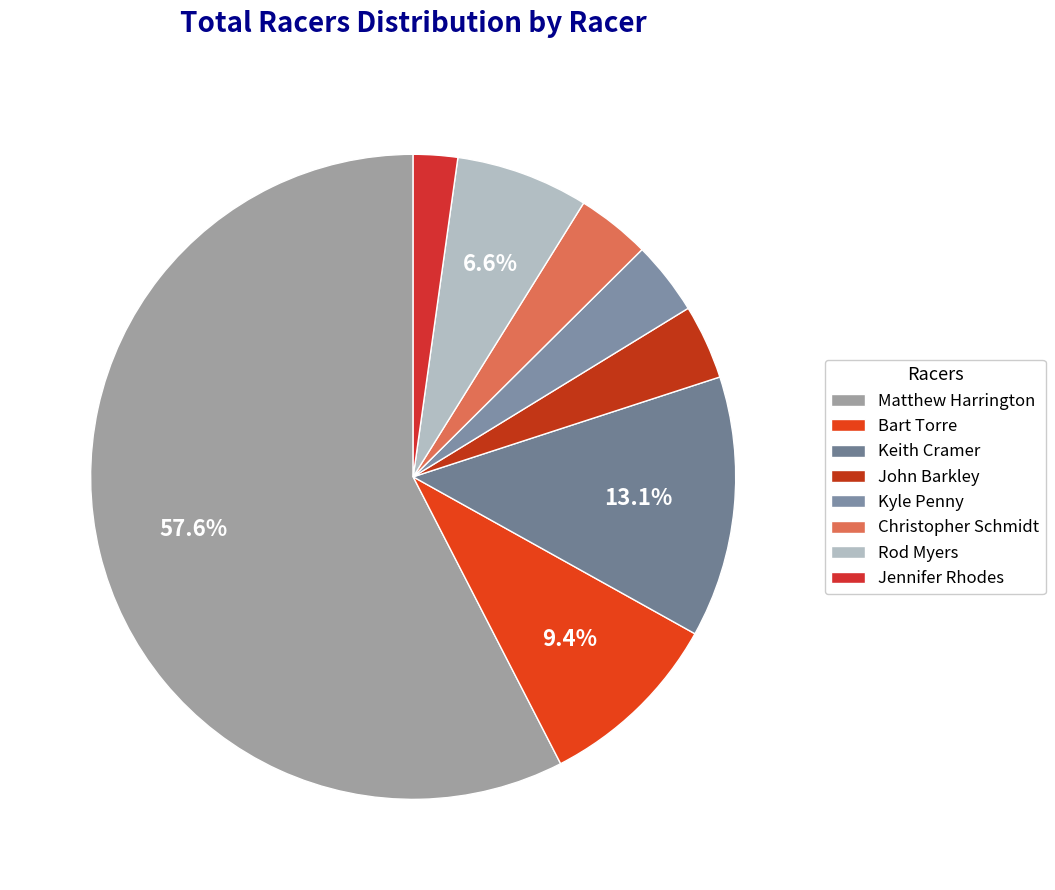

How many slices are in this pie chart?

8